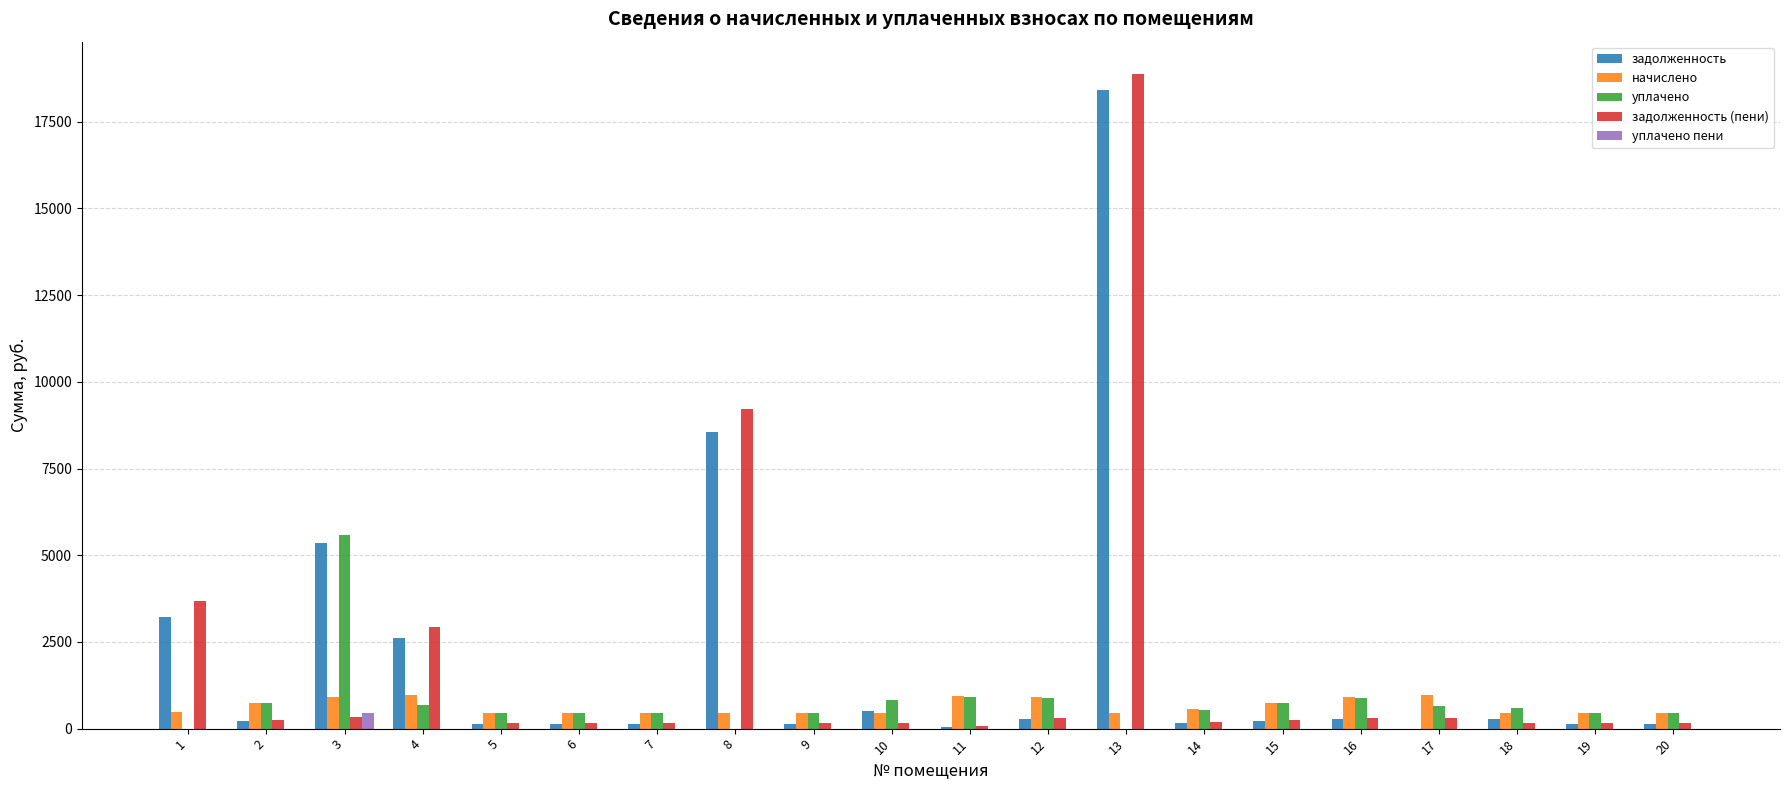

What are all the series names shown in the legend?

задолженность, начислено, уплачено, задолженность (пени), уплачено пени